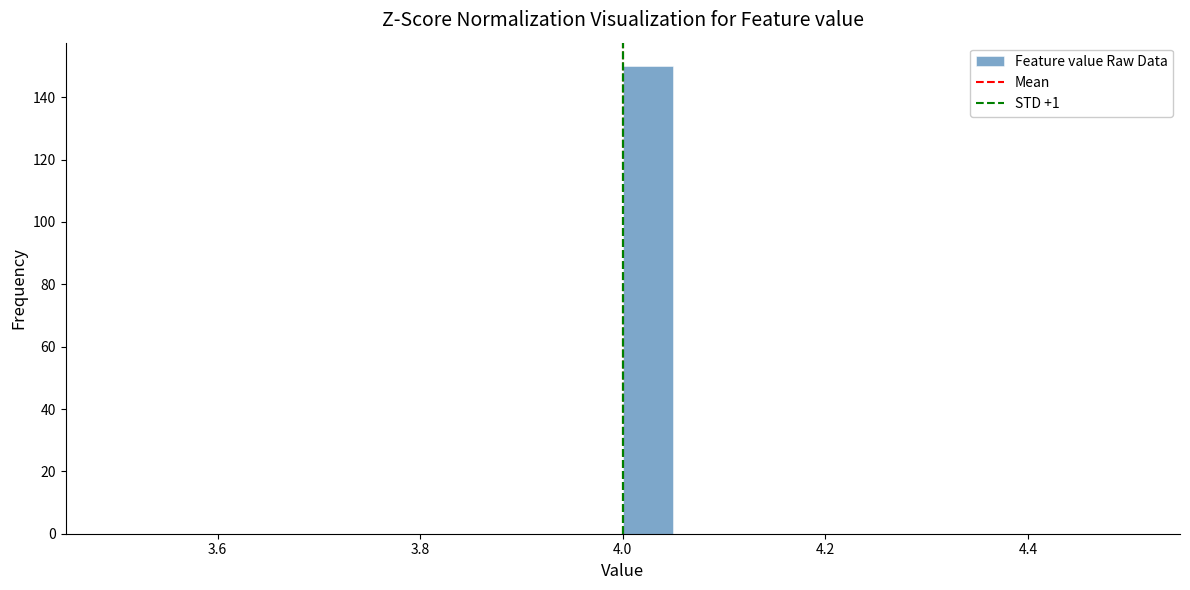

Around what value on the x-axis is the tallest bar? Give the approximate position of its centre, as read against the axis.

4.02